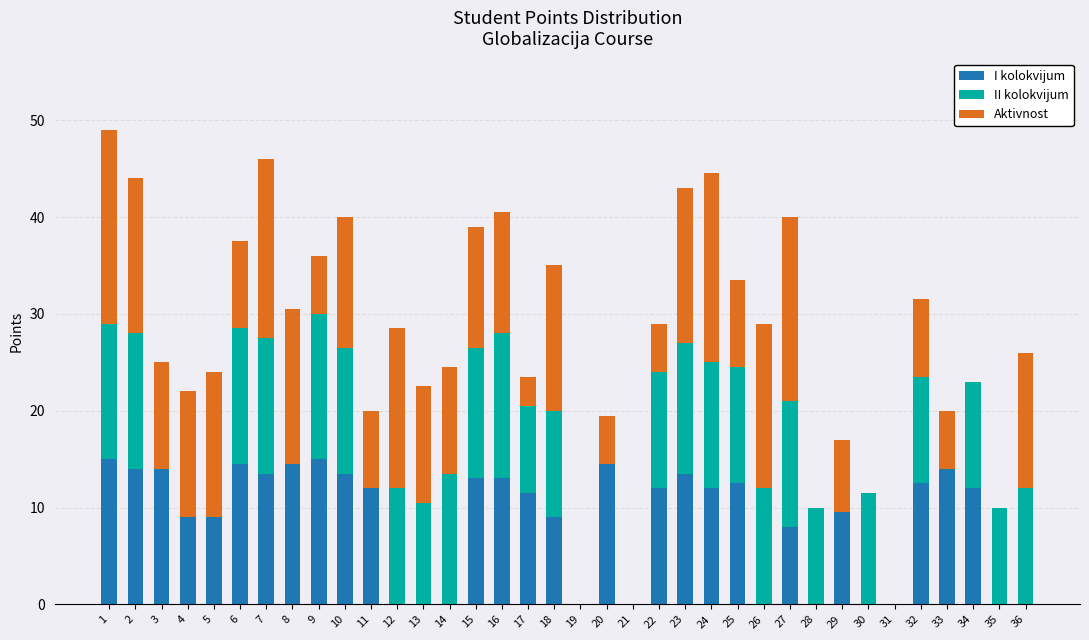

True or false: I kolokvijum has a value of 3.7 at 5.

False